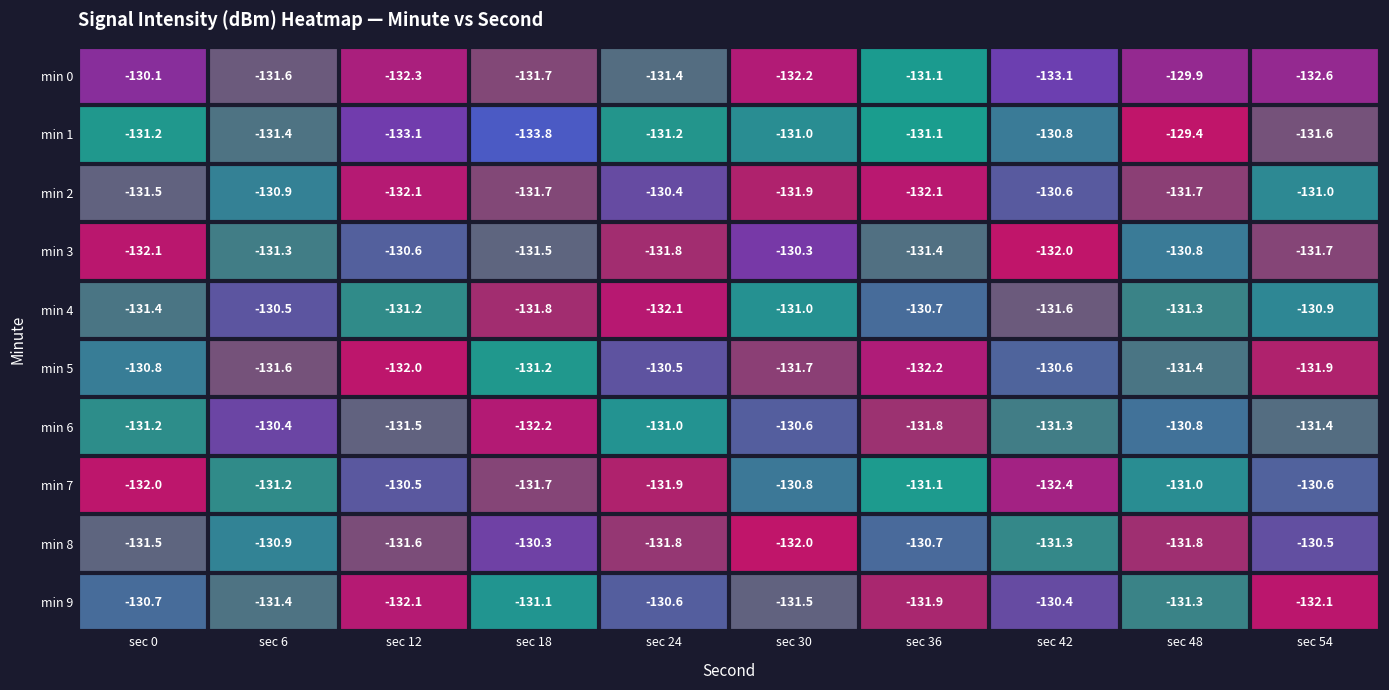

Between sec 48 and sec 54, which series saw the biggest shift?

min 0